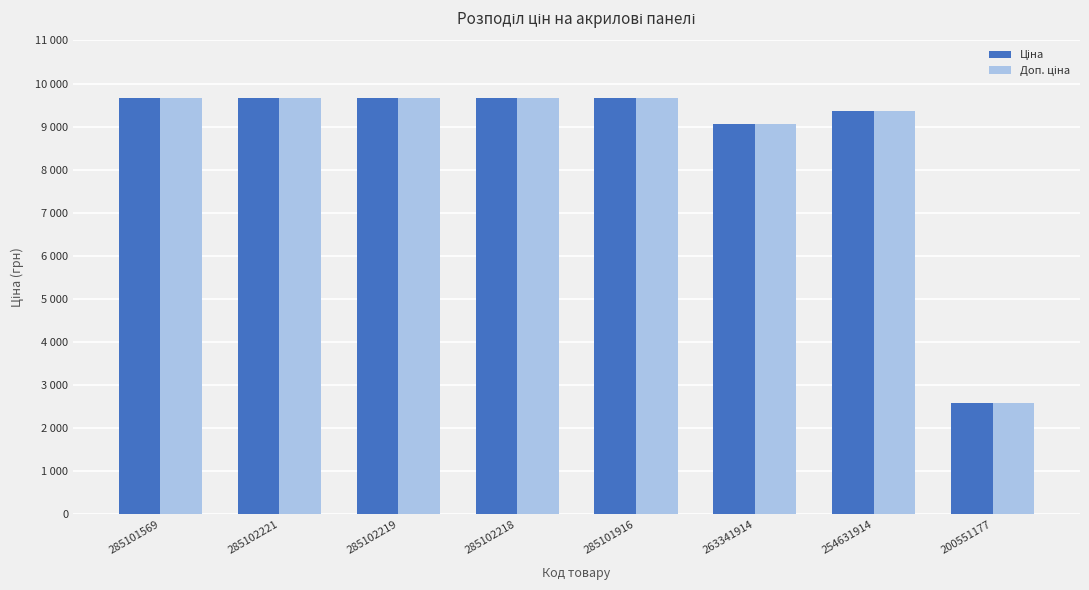

Is it true that Доп. ціна equals 2934.2 at 263341914?

False